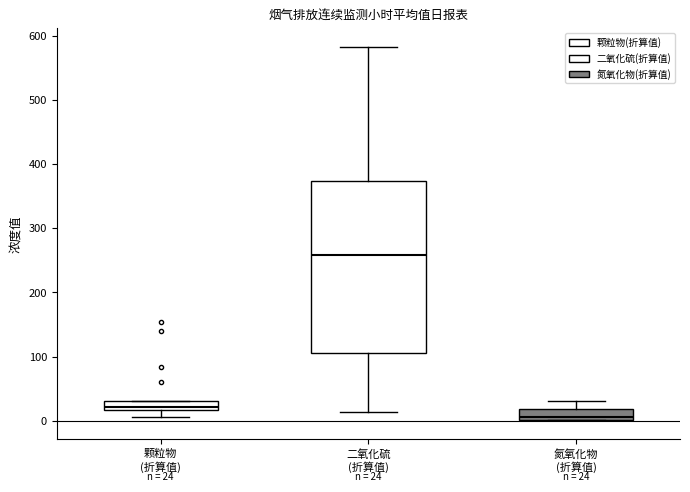

Which box is the tallest, from its lower edge to its upper edge?

二氧化硫 (折算值)